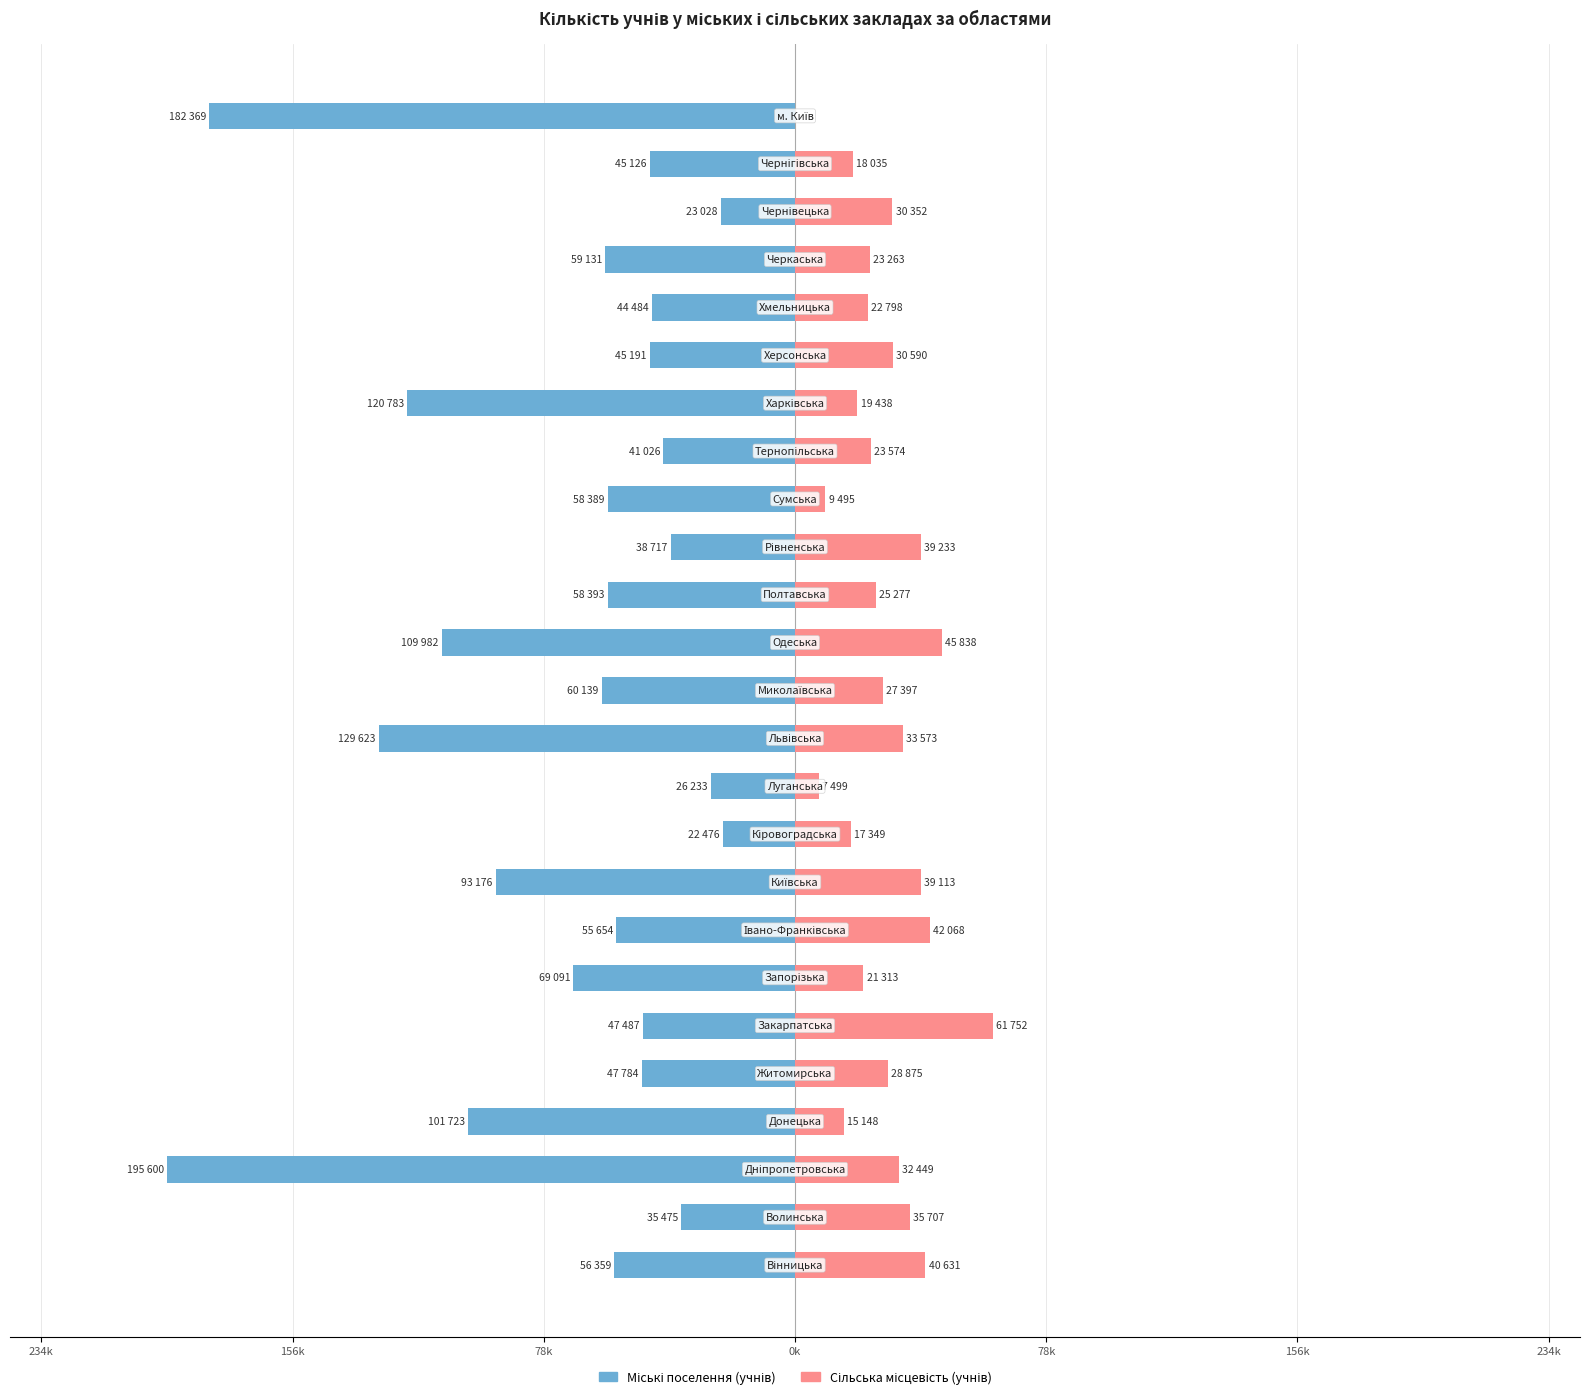

How many values in the Міські поселення (учнів) series exceed -56359?

12